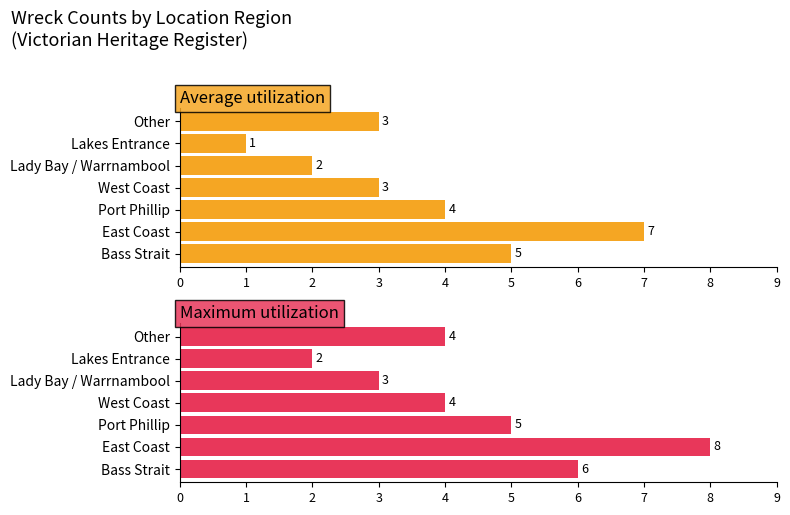

What is the sum of the Average utilization values at Lakes Entrance and Bass Strait?

6